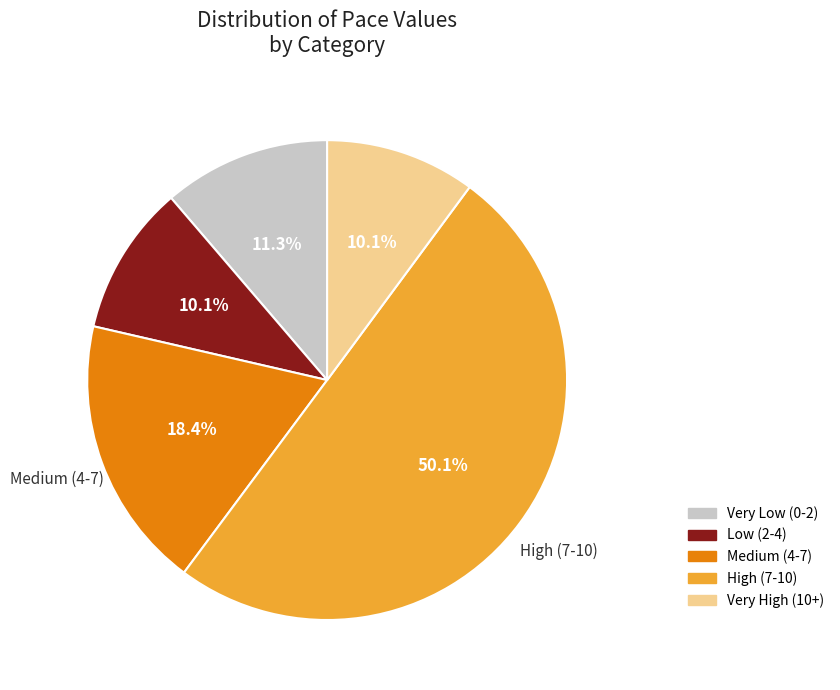

What is the largest slice in the pie chart?

High (7-10)